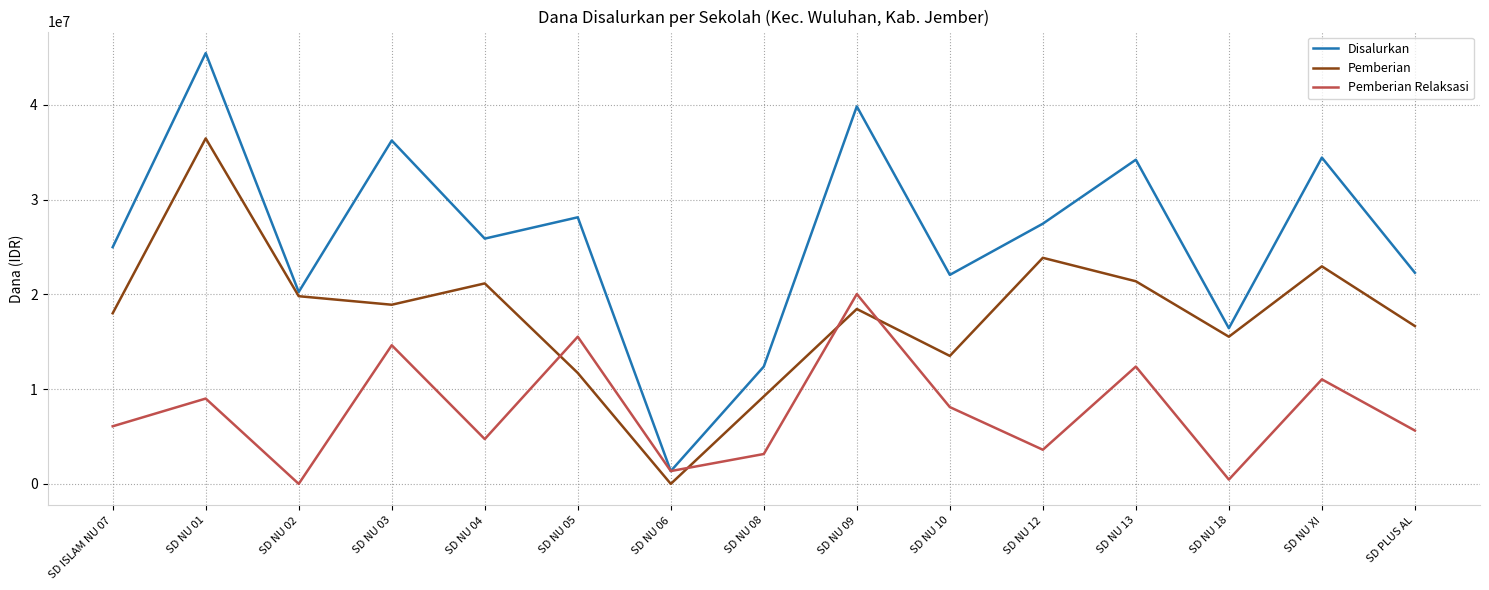

What are all the series names shown in the legend?

Disalurkan, Pemberian, Pemberian Relaksasi